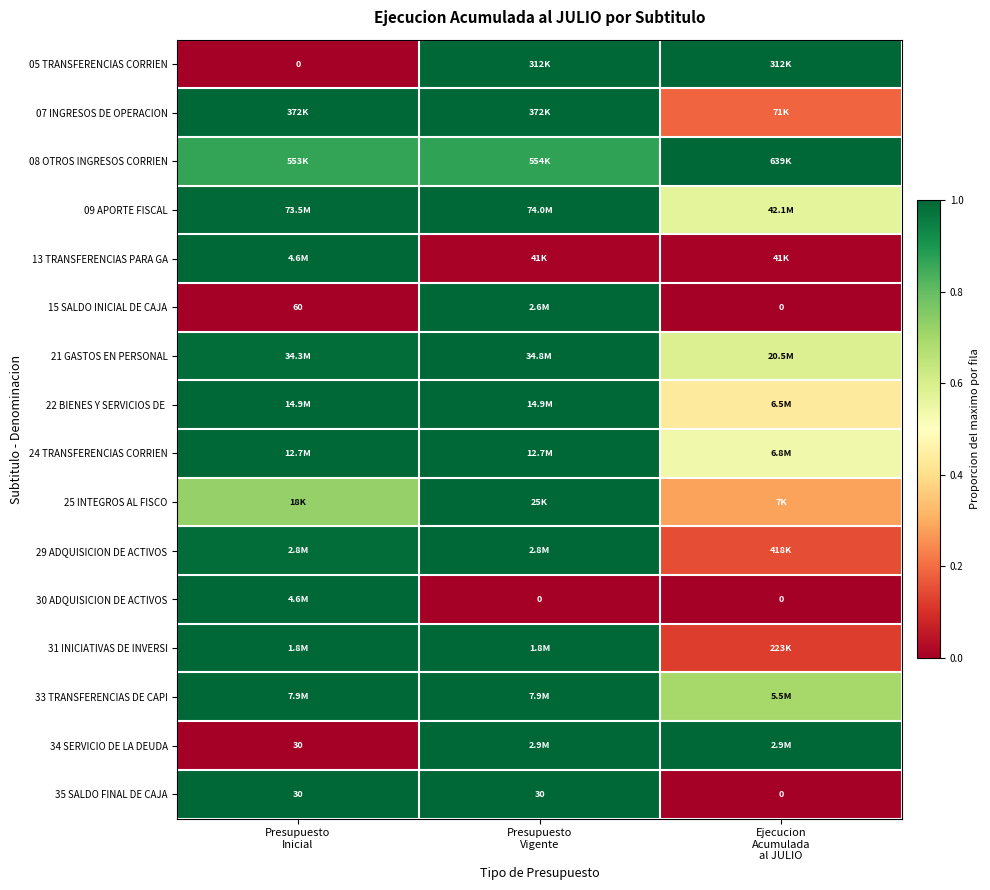

The value of 33 TRANSFERENCIAS DE CAPI at Presupuesto Inicial is 1.0. True or false?

True